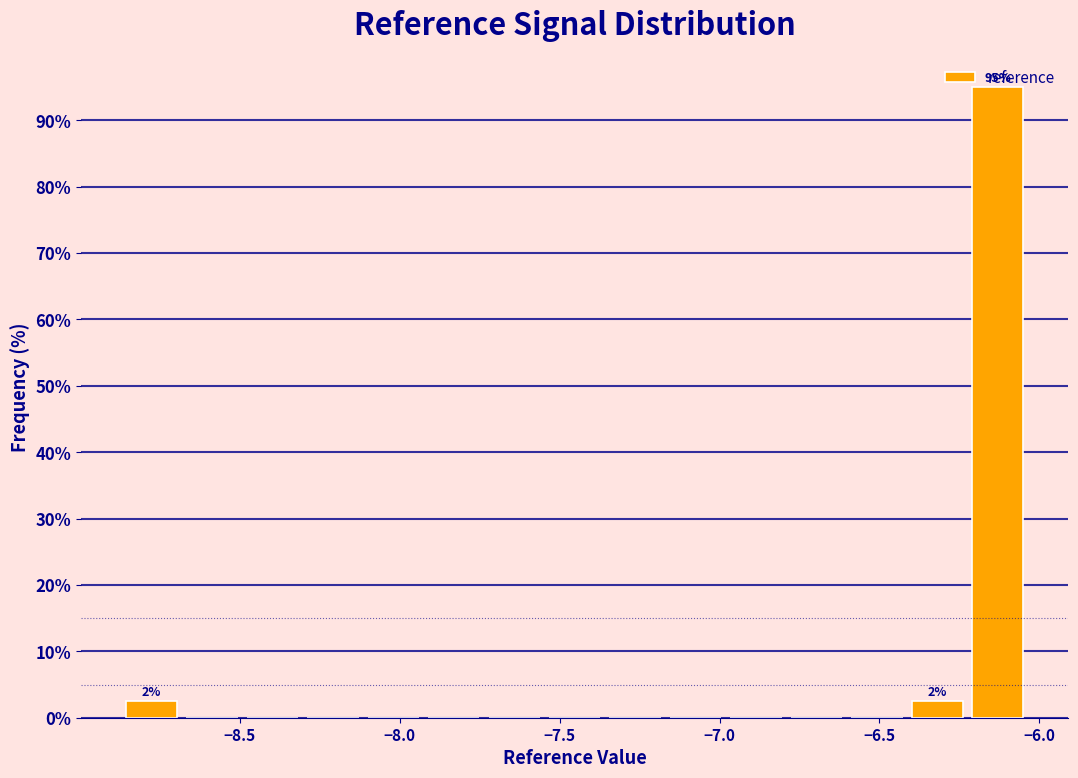

Read against the x-axis, roughly where is the centre of the tallest bar?

-6.15